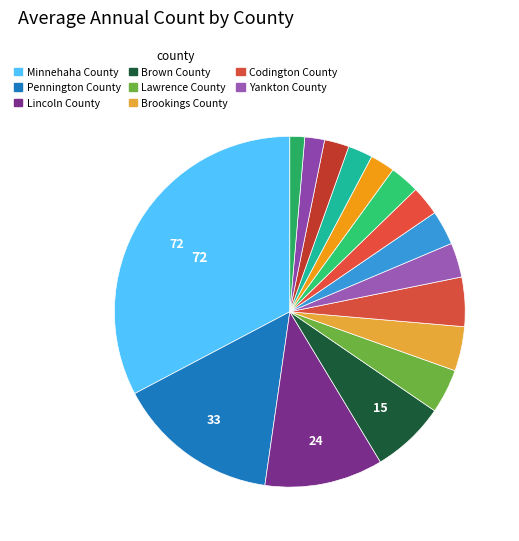

How many slices are in this pie chart?

16